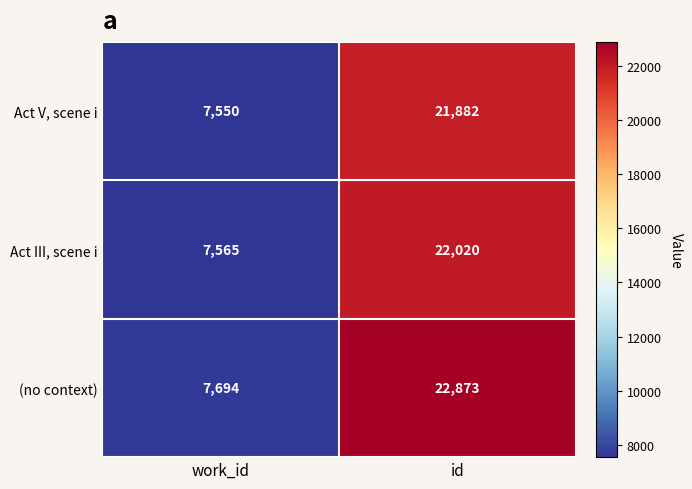

Between work_id and id, which series saw the biggest shift?

(no context)